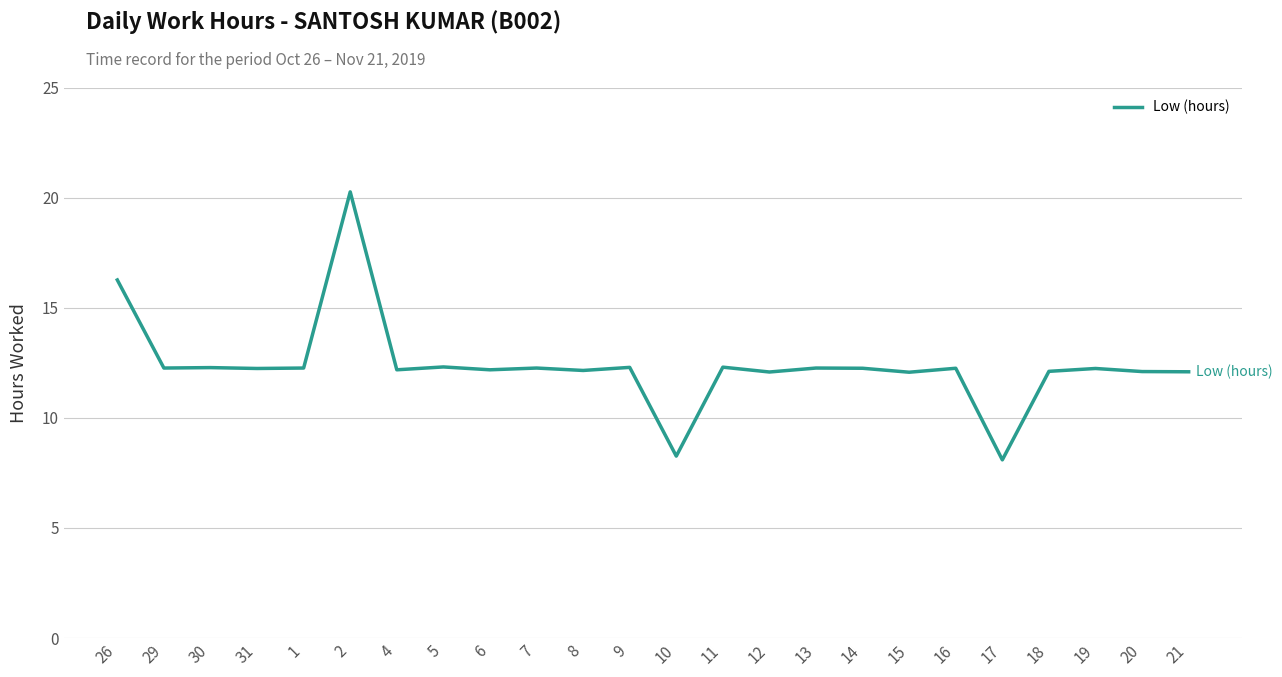

What is the average value?

12.4